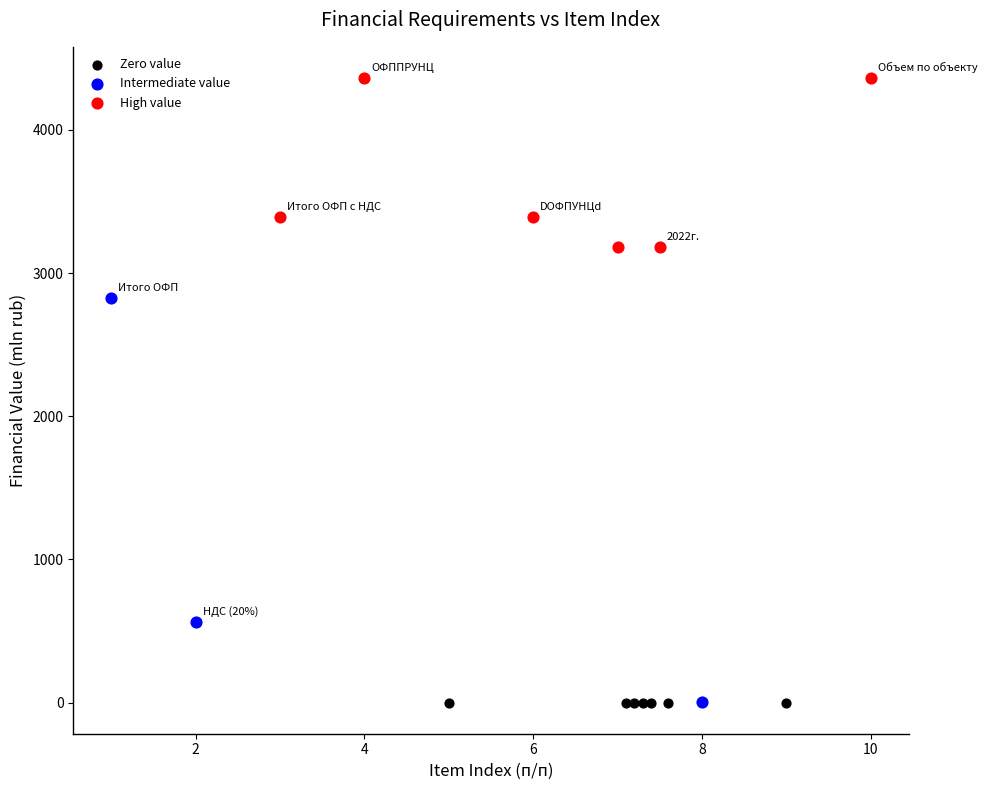

Which series contains the highest Y value?

High value